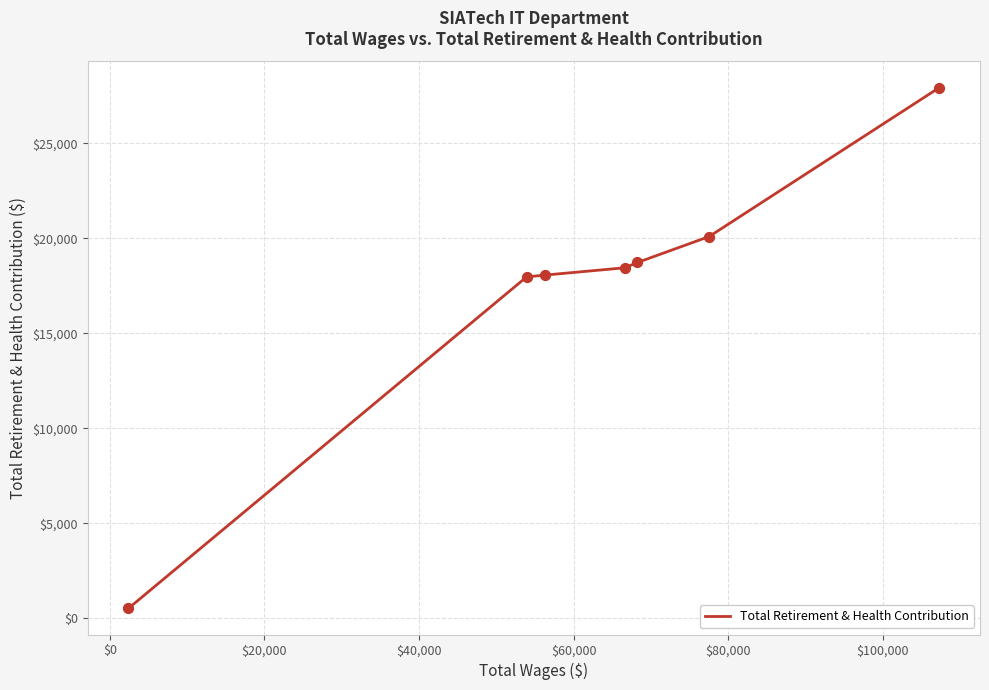

What is the greatest value displayed?

27928